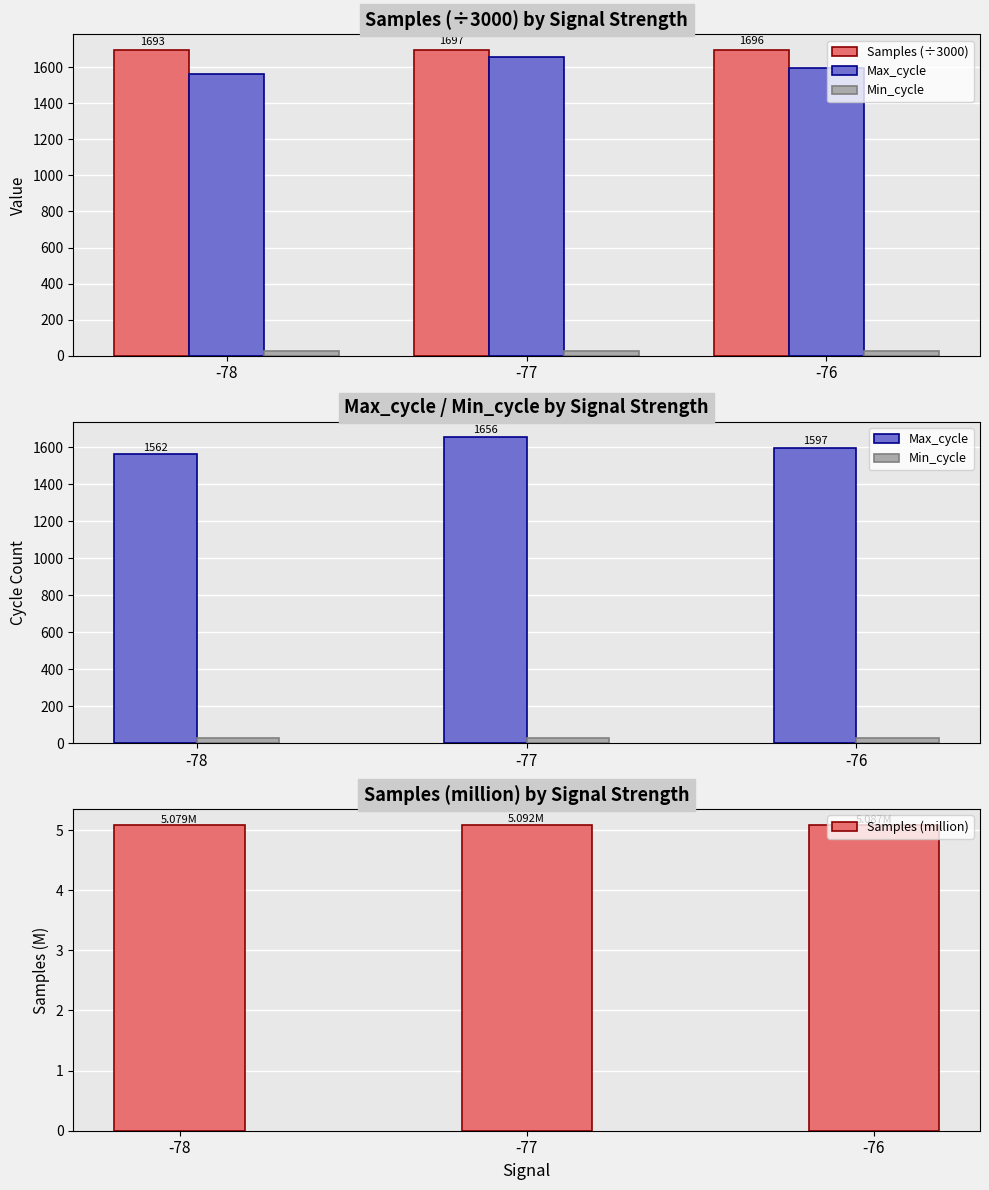

Does the chart contain any negative values?

No